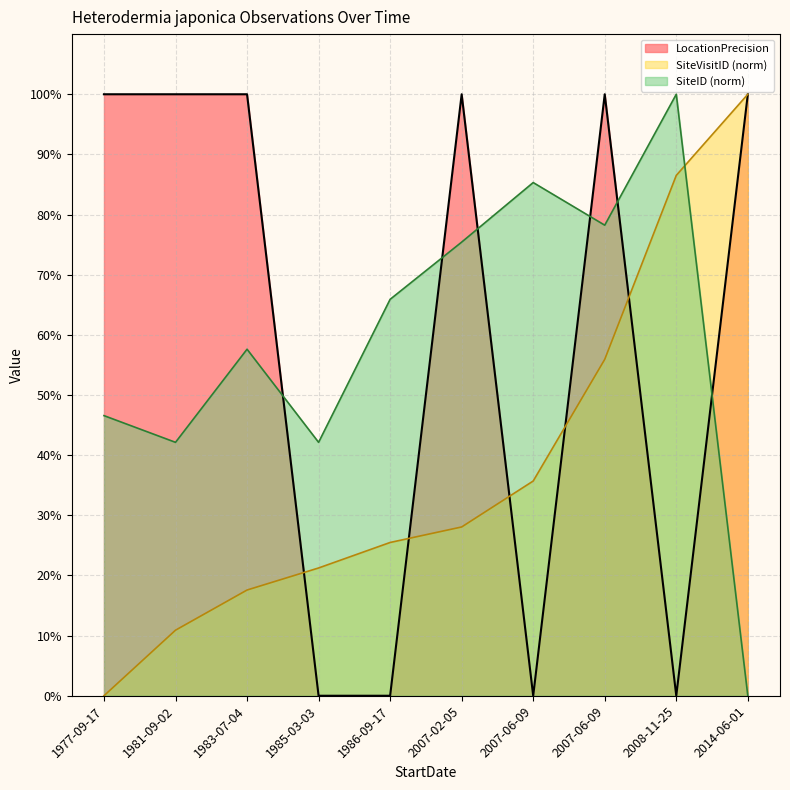

What is the maximum value shown in the chart?

100.0